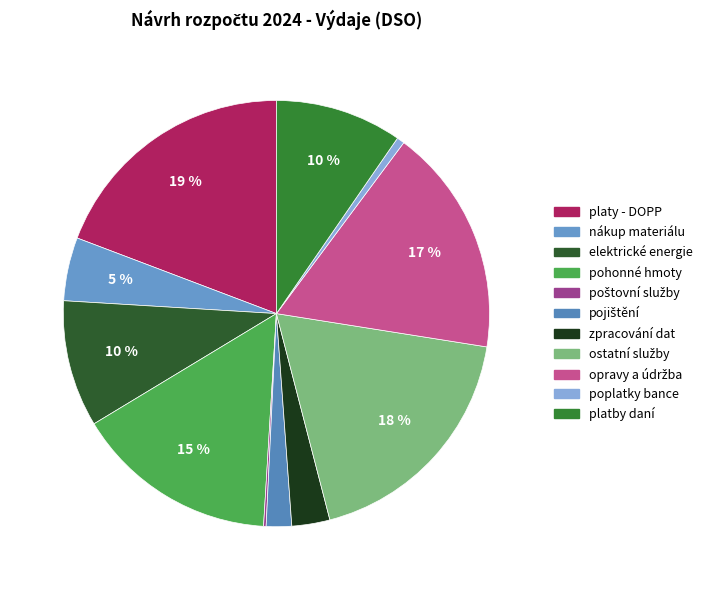

What is the largest slice in the pie chart?

platy - DOPP